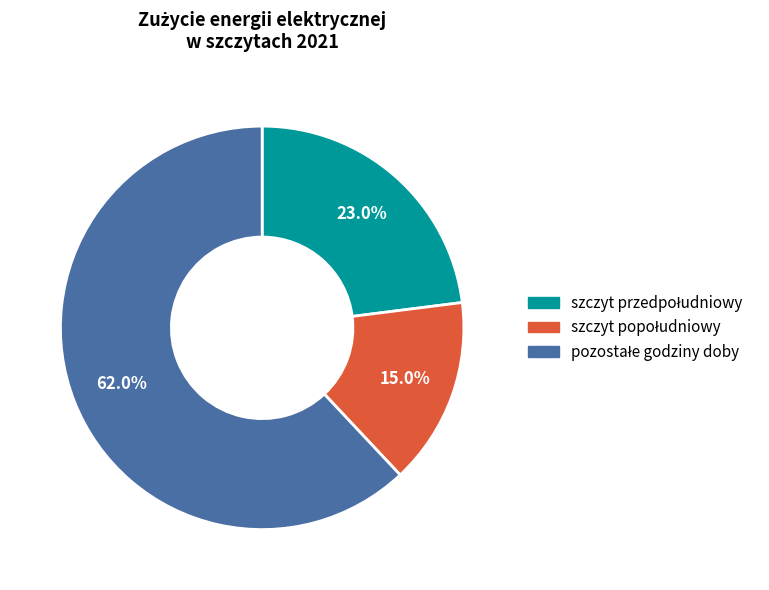

Count the number of slices in the pie.

3